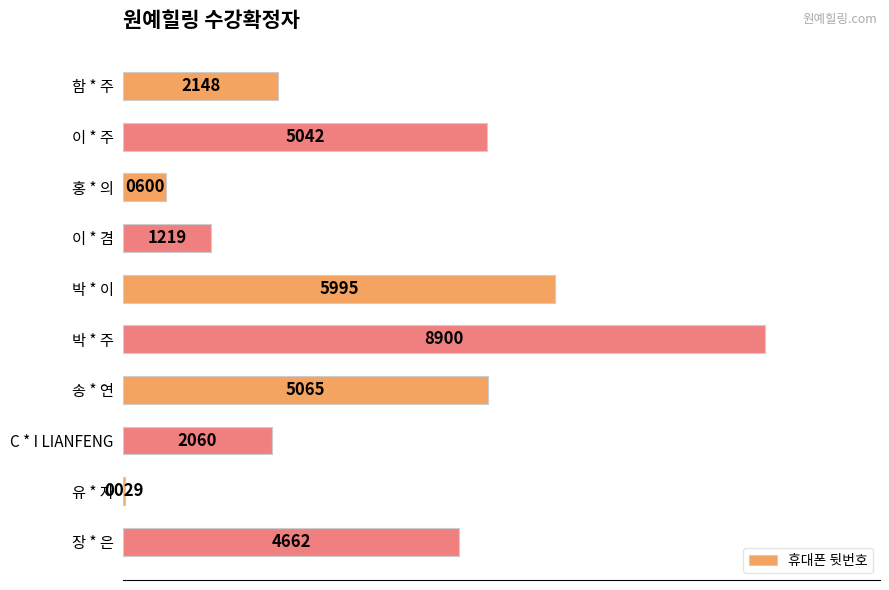

What is the maximum value shown in the chart?

8900